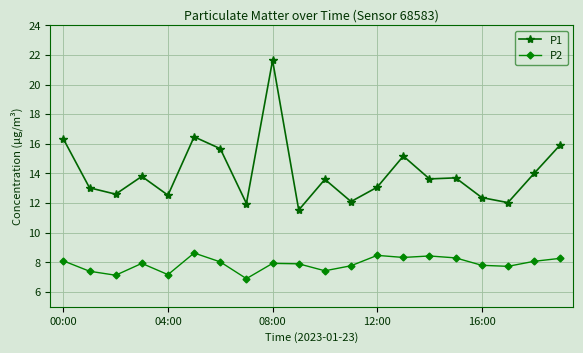

What is the value of the P1 point at the 5th from the left?

12.5